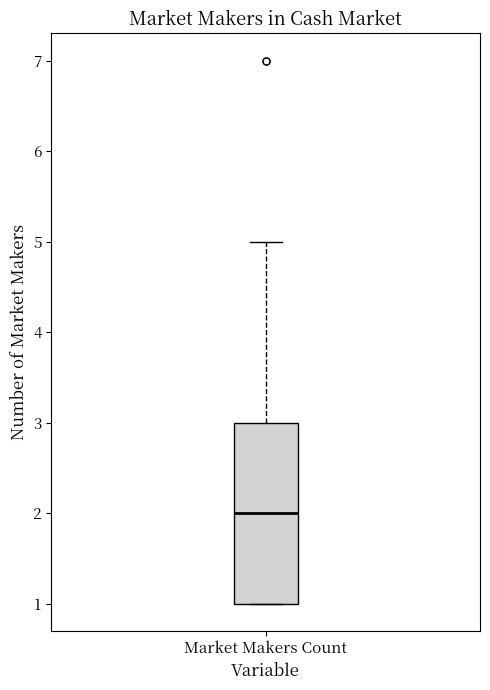

Where does the upper whisker of the box for Market Makers Count end on the y-axis? The values are not printed on the chart, so give them approximately, as read against the axis.

5